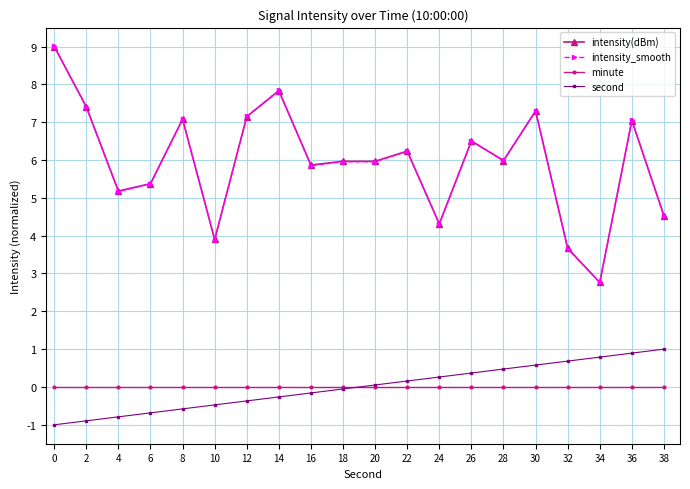

True or false: minute and intensity_smooth intersect in this chart.

False